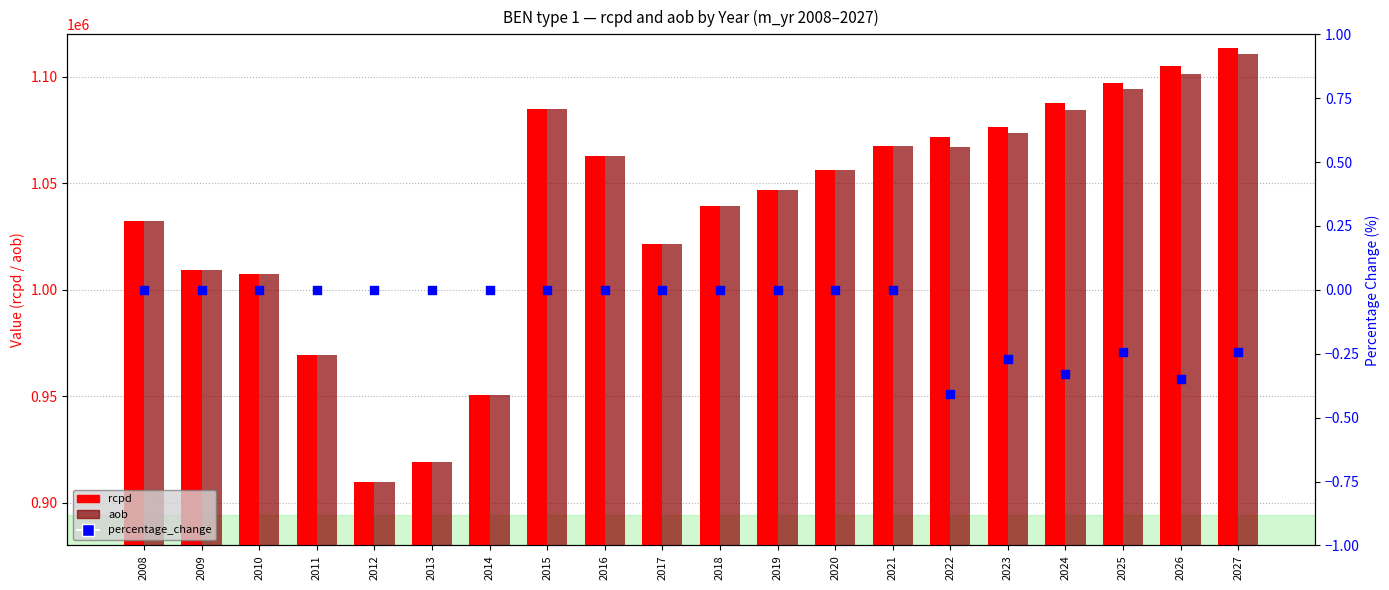

Is the value of percentage_change at 2008 greater than the value of aob at 2013?

No